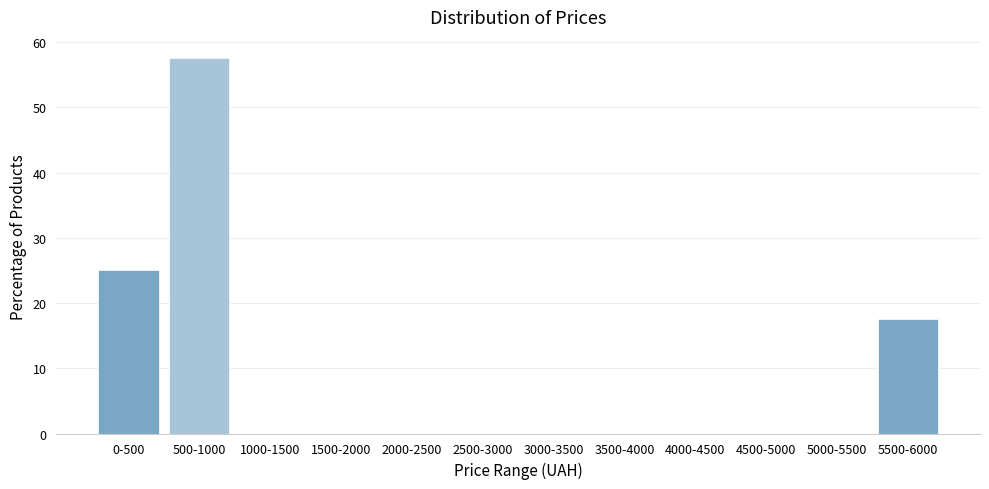

Reading left to right, list all the values displayed in this chart.

0-500=25.0	500-1000=57.5	1000-1500=0.0	1500-2000=0.0	2000-2500=0.0	2500-3000=0.0	3000-3500=0.0	3500-4000=0.0	4000-4500=0.0	4500-5000=0.0	5000-5500=0.0	5500-6000=17.5